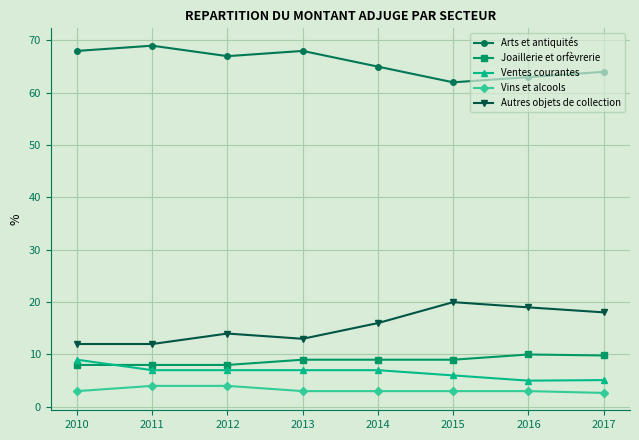

The value of Joaillerie et orfèvrerie at 2013 is 13.3. True or false?

False